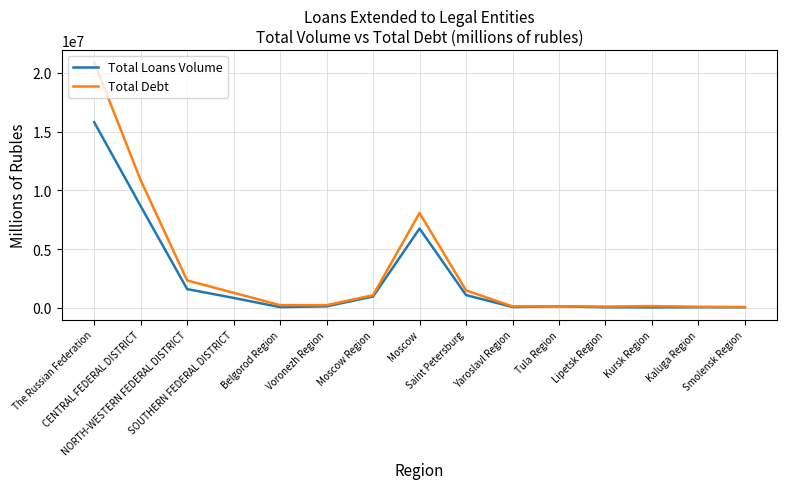

Rank the series by their average value, from lowest to highest.

Total Loans Volume, Total Debt